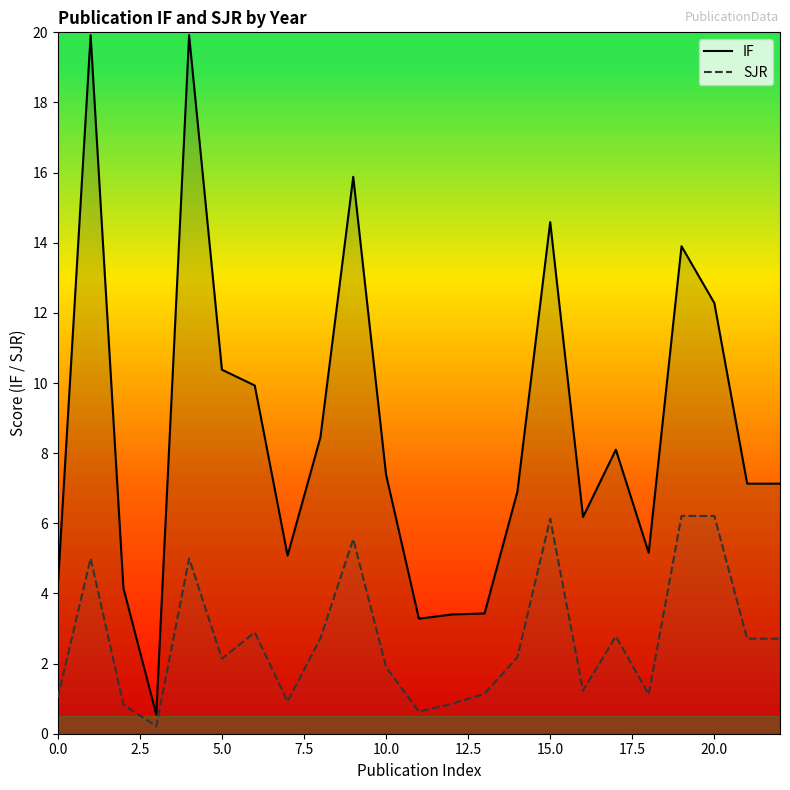

How many data points in SJR are less than 2?

10